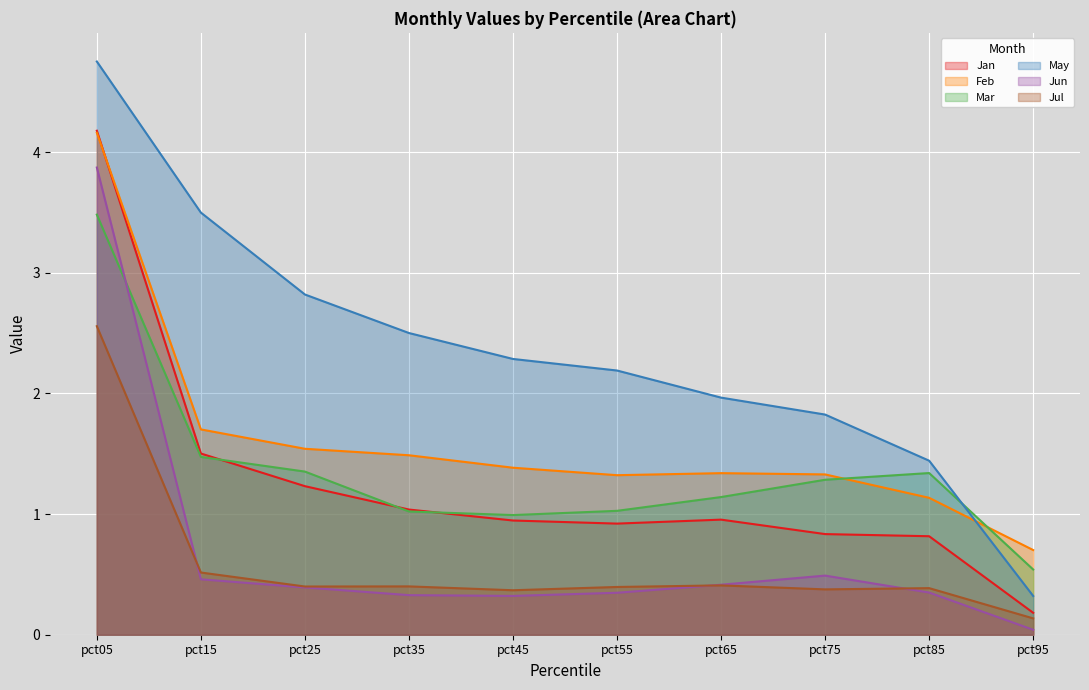

The value of Mar at pct05 is 5.7. True or false?

False